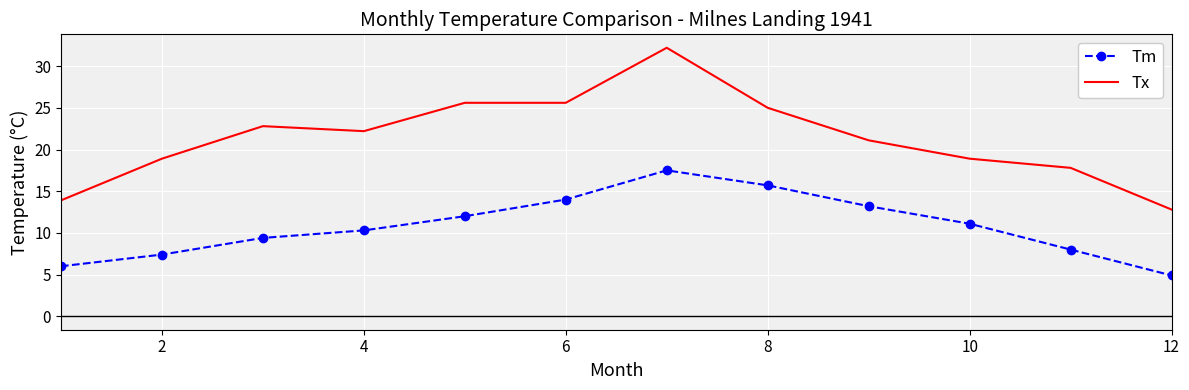

What is the difference between the maximum and minimum values in the Tx series?

19.4